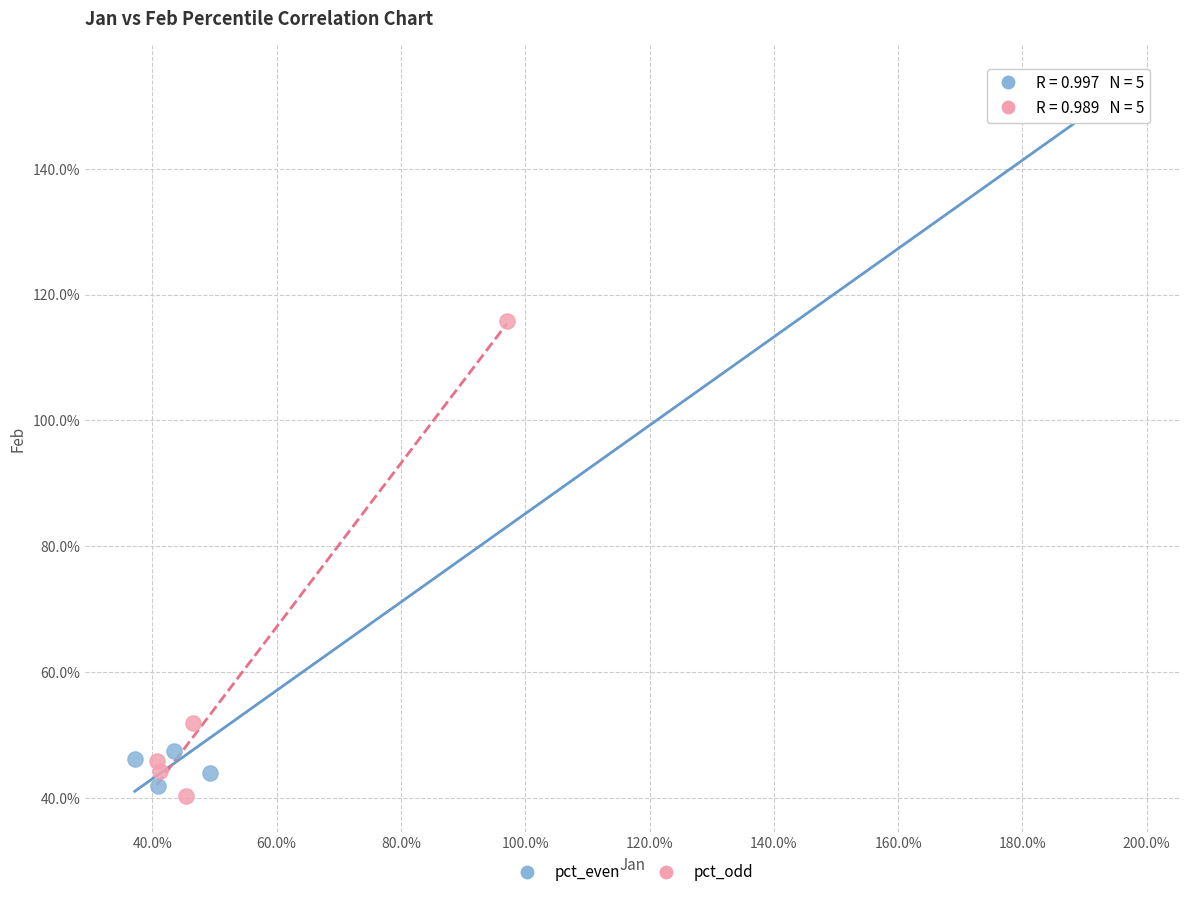

Which series contains the highest Y value?

pct_even